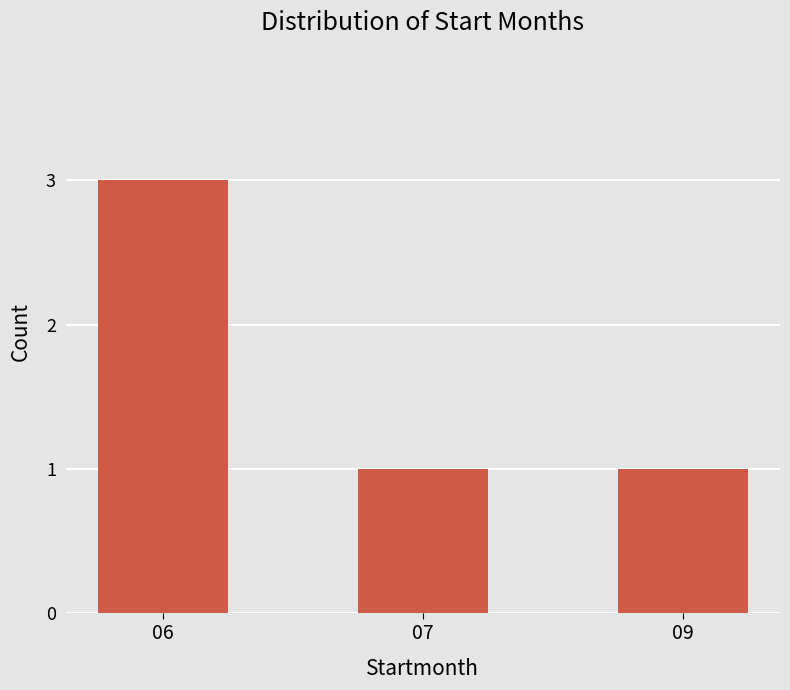

Reading right to left, extract all data points from this chart.

1	1	3